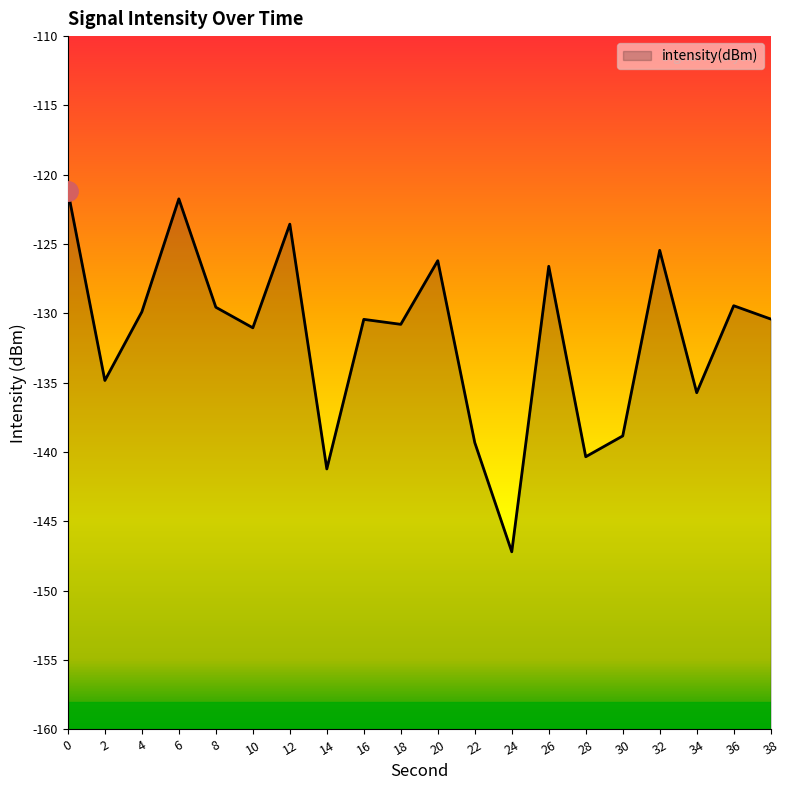

List the labels in order of value, largest first.

0, 6, 12, 32, 20, 26, 36, 8, 4, 38, 16, 18, 10, 2, 34, 30, 22, 28, 14, 24